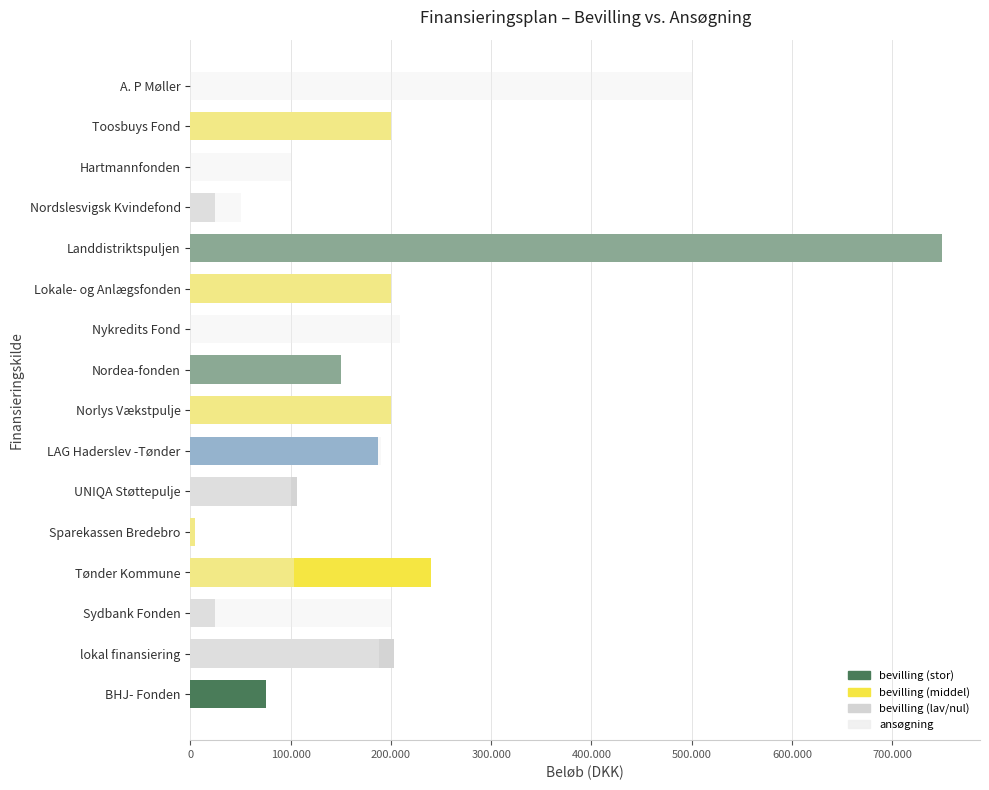

What is the highest value of the ansøgning series?

750000